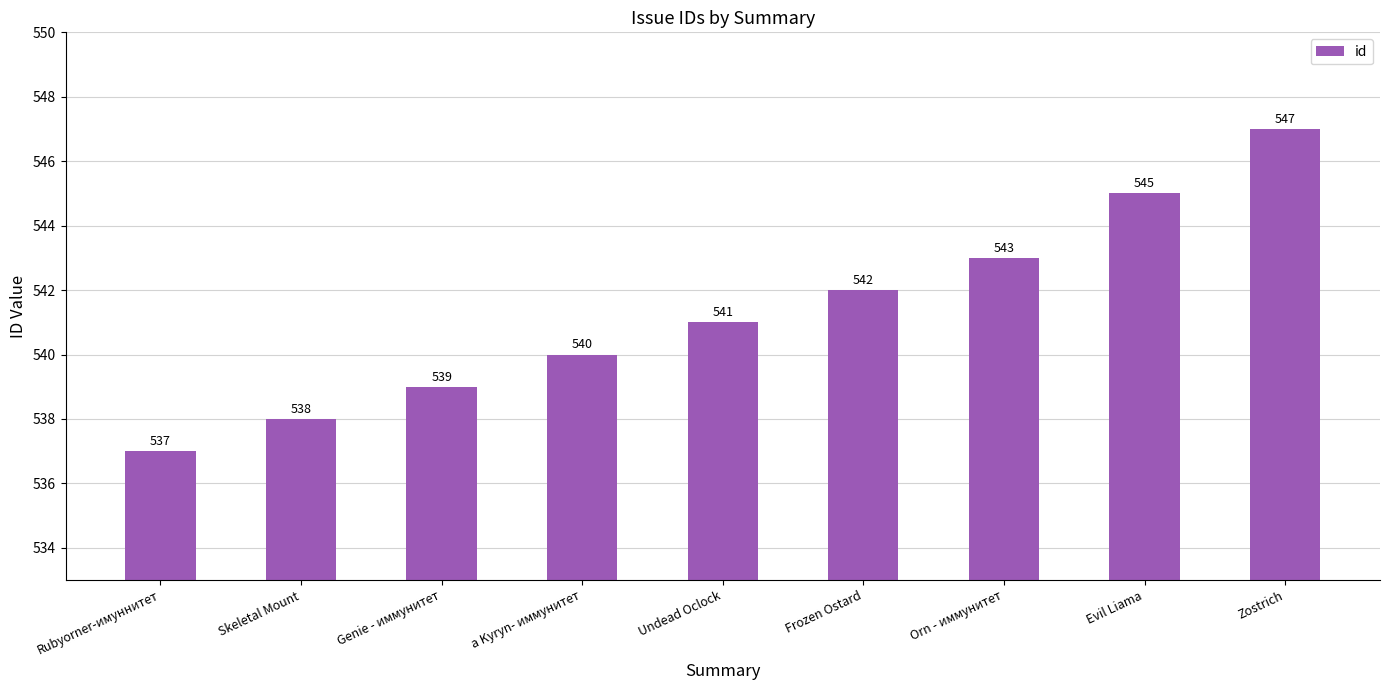

Count the number of categories in the chart.

9